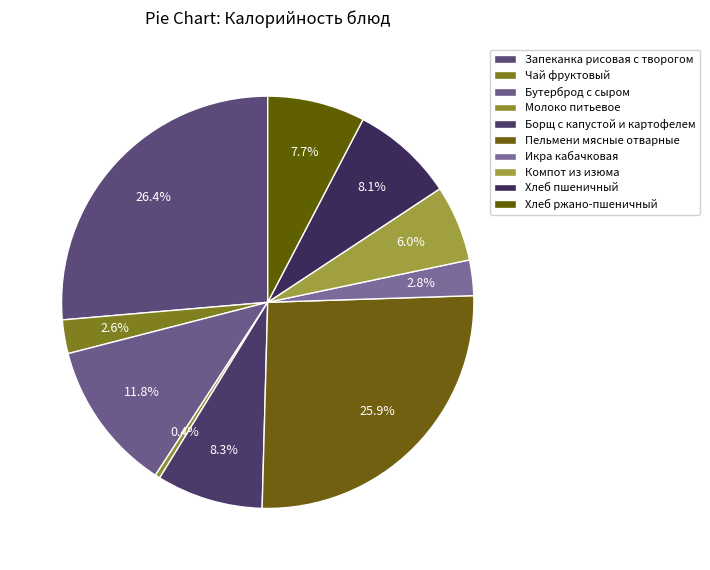

What percentage is the Запеканка рисовая с творогом slice, to the nearest percent?

26%